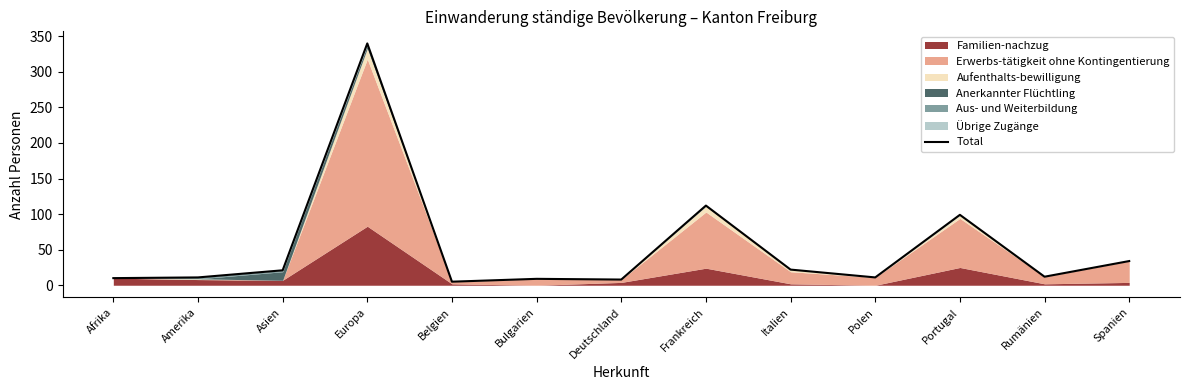

What position from the left is Europa?

4